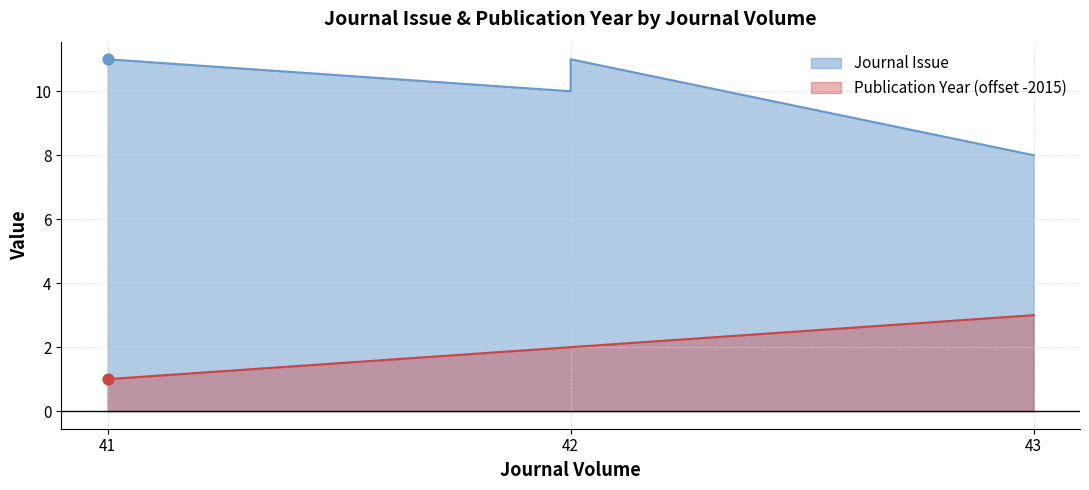

Which series has the largest total across all categories?

Journal Issue